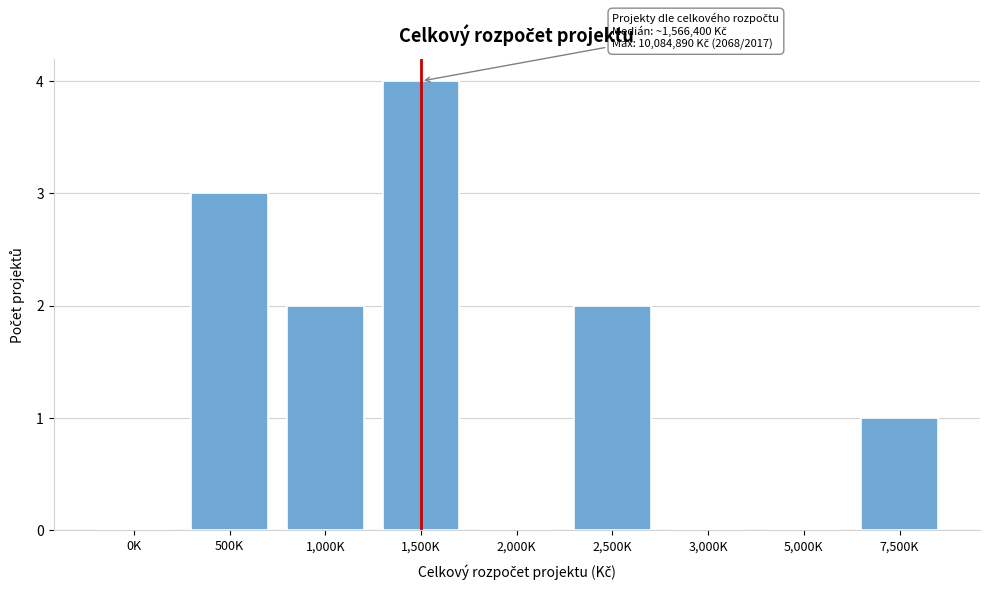

Reading left to right, extract all data points from this chart.

0K=0	500K=3	1,000K=2	1,500K=4	2,000K=0	2,500K=2	3,000K=0	5,000K=0	7,500K=1